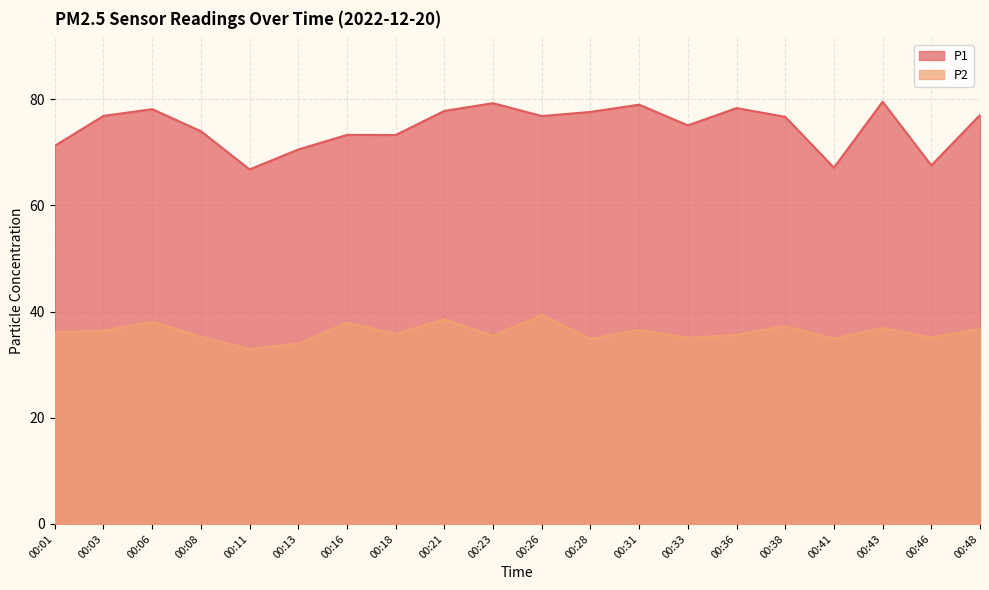

Which series has the largest range (max minus min)?

P1